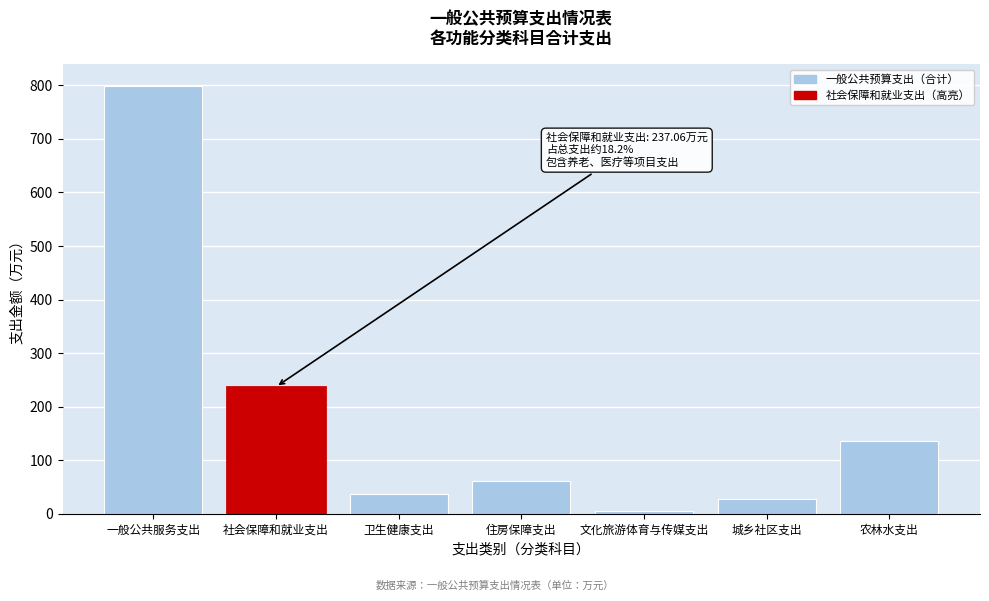

Reading right to left, what are all the values shown in this chart?

135.0	27.0	5.0	61.1	37.5	237.1	799.6